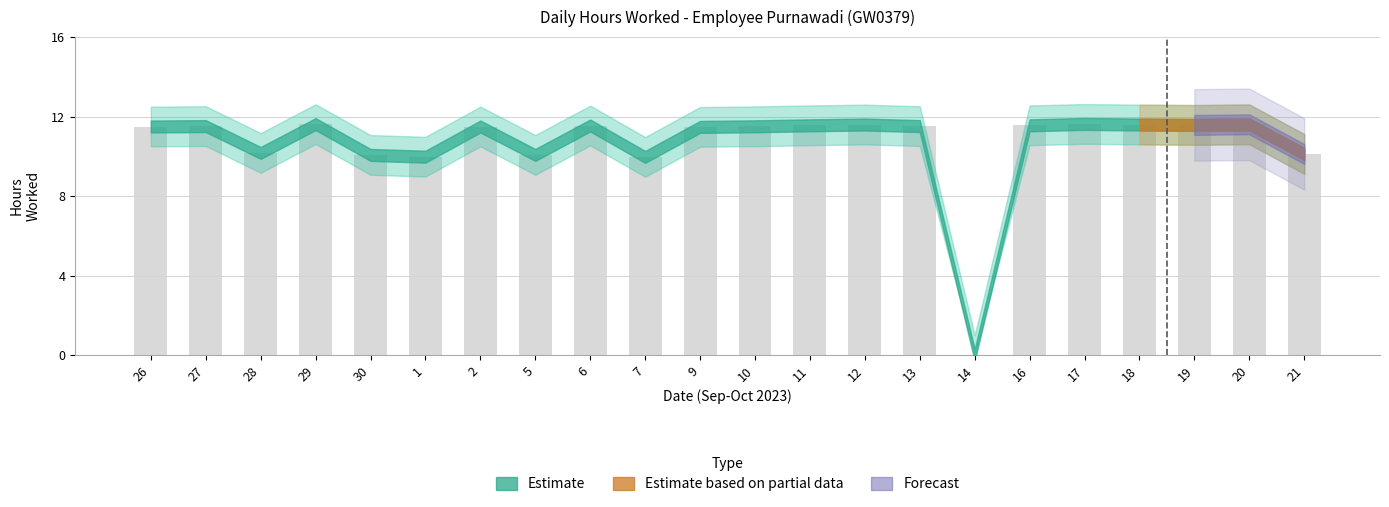

What is the maximum value shown in the chart?

11.6